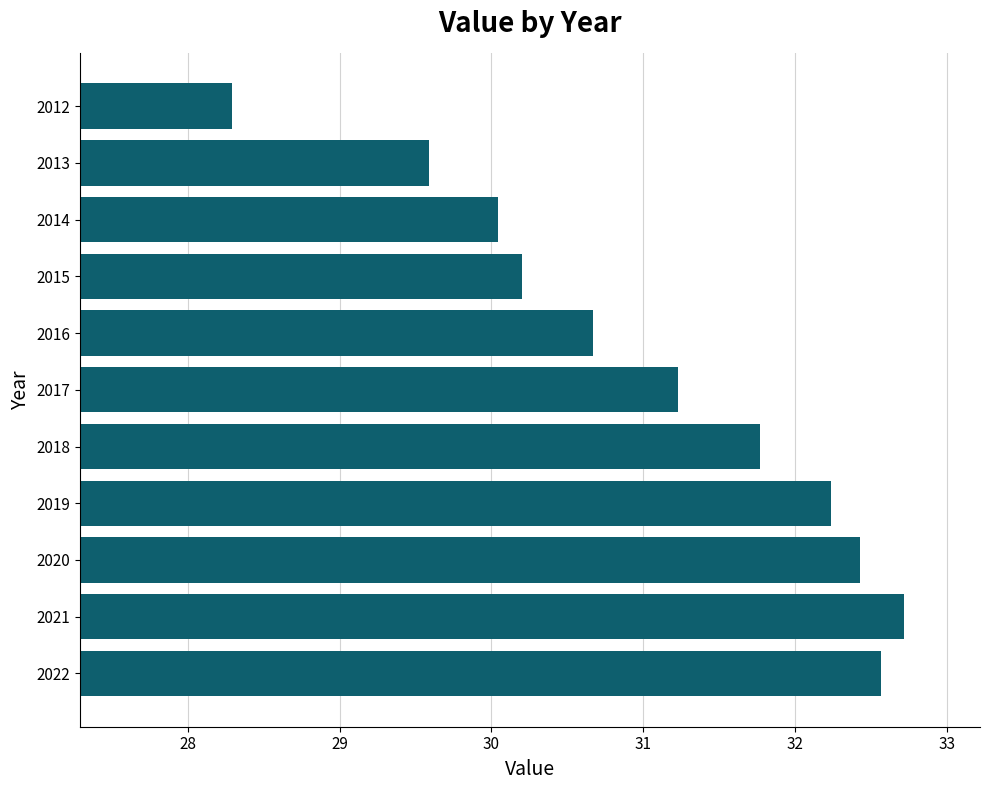

Reading bottom to top, what are all the values shown in this chart?

2022=32.6	2021=32.7	2020=32.4	2019=32.2	2018=31.8	2017=31.2	2016=30.7	2015=30.2	2014=30.0	2013=29.6	2012=28.3